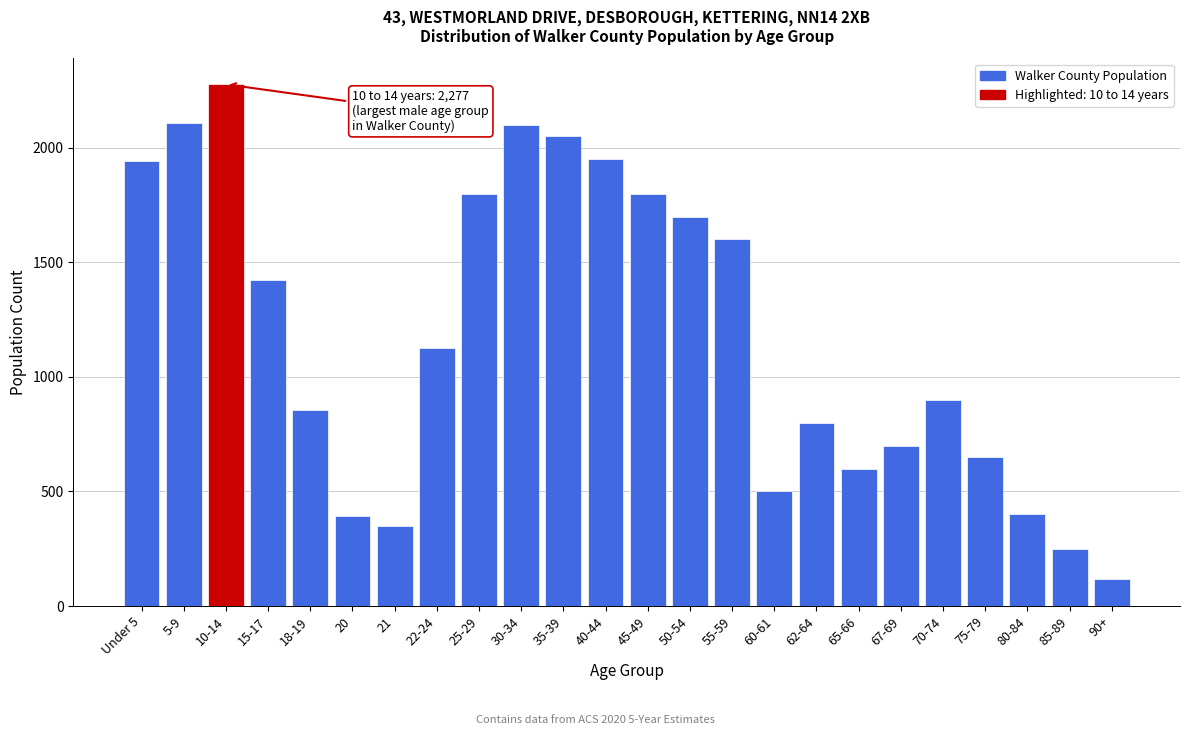

What is the value of the 23rd bar from the left?

250